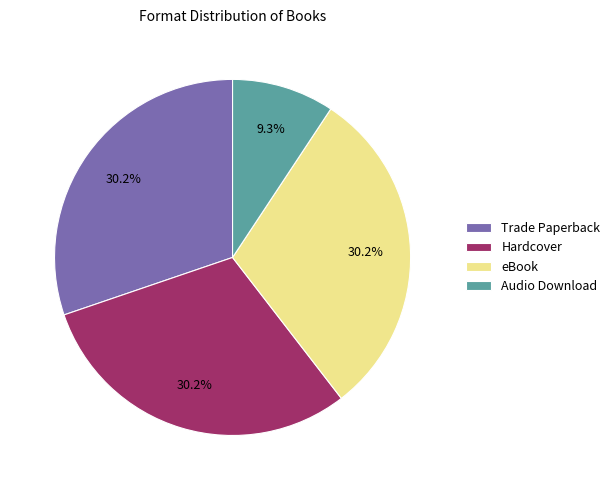

Which slice is the smallest?

Audio Download